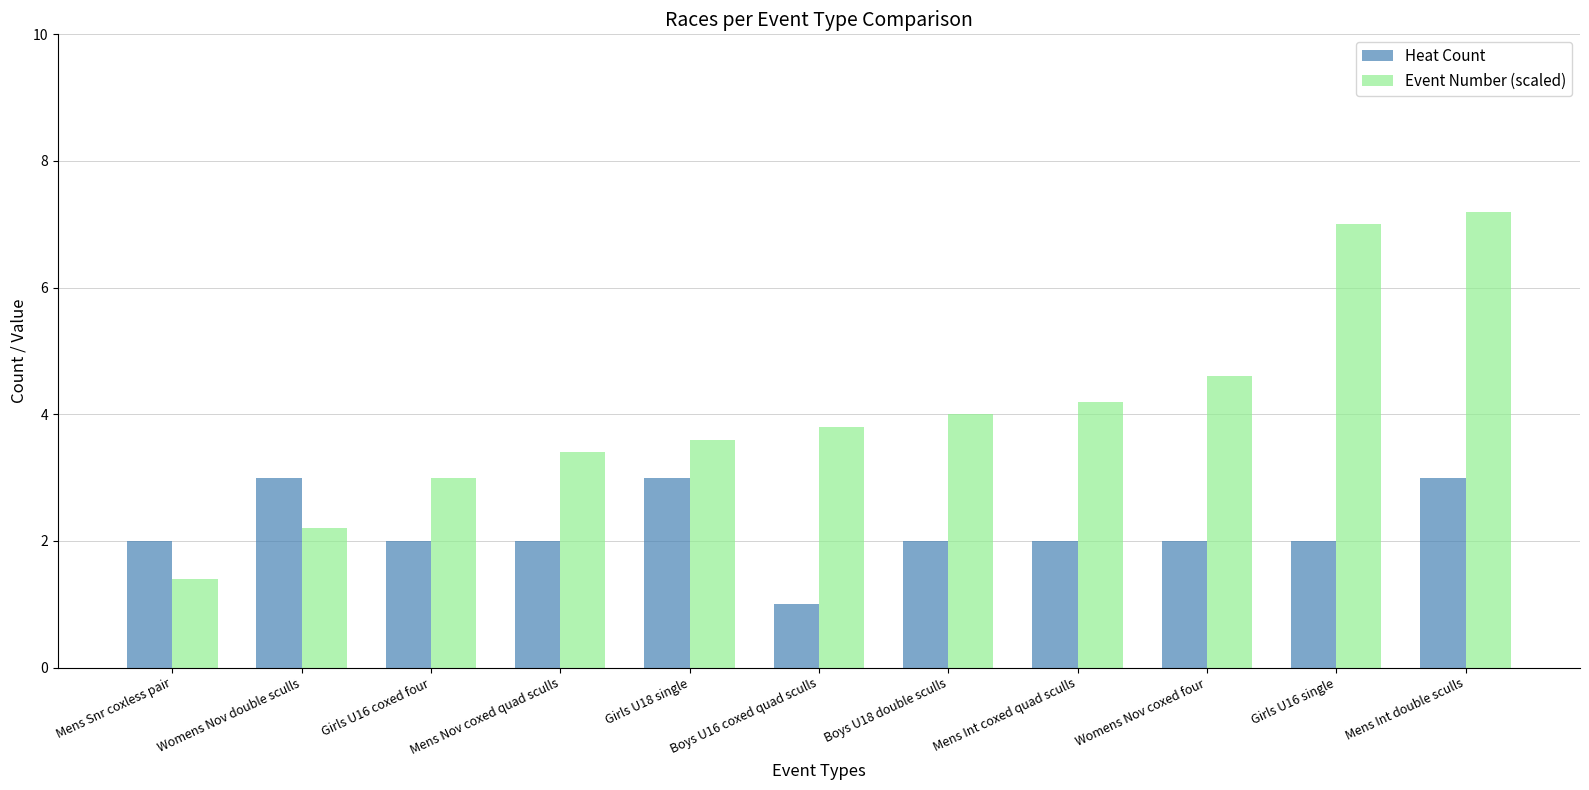

Rank the series by their average value, from lowest to highest.

Heat Count, Event Number (scaled)